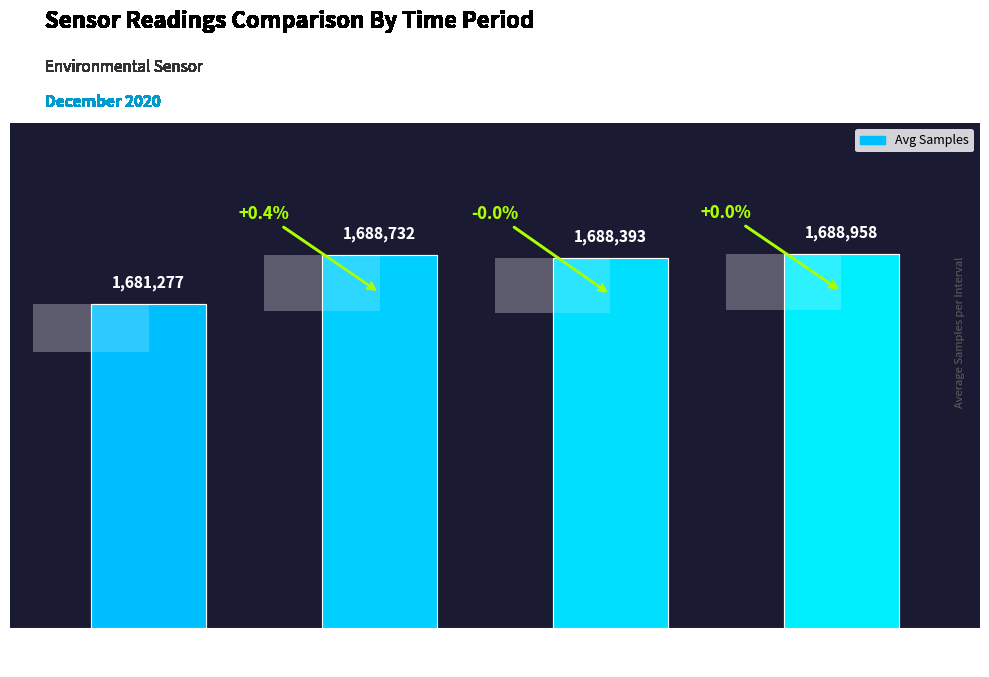

Is it true that the value at 07:43 – 08:09
(last 10 rows) is 35063?

False